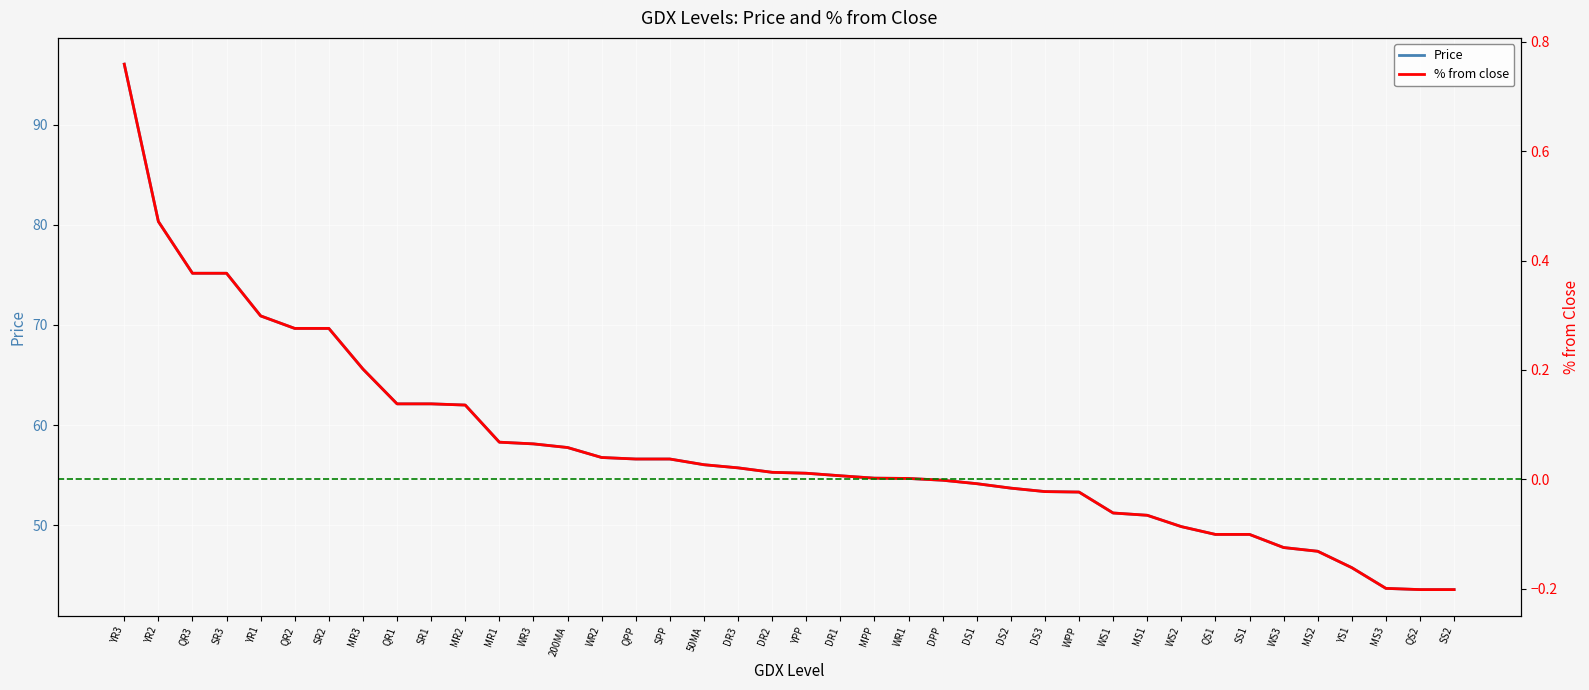

The Price series shows 54.1 at DS1. True or false?

True